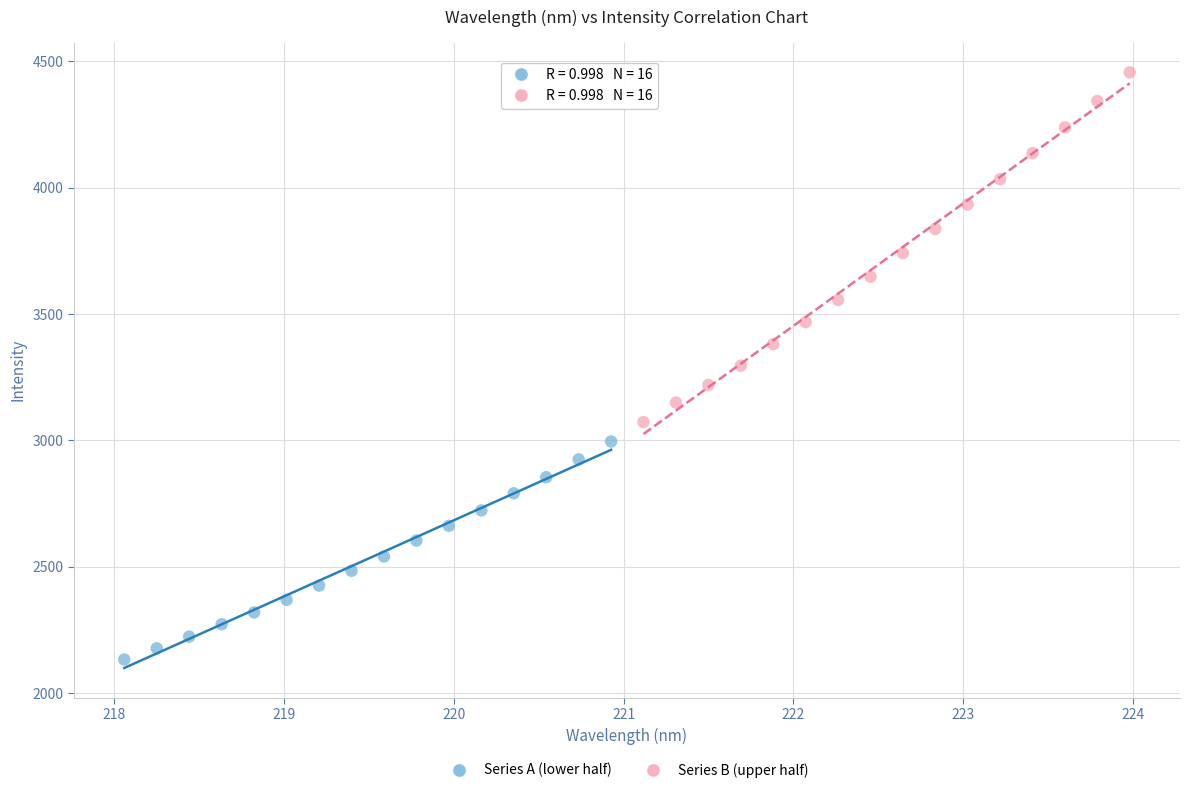

Which series contains the lowest Y value?

Series A (lower half)